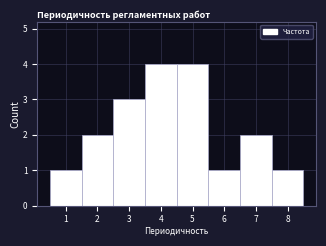

Reading right to left, list all the values displayed in this chart.

8=1	7=2	6=1	5=4	4=4	3=3	2=2	1=1